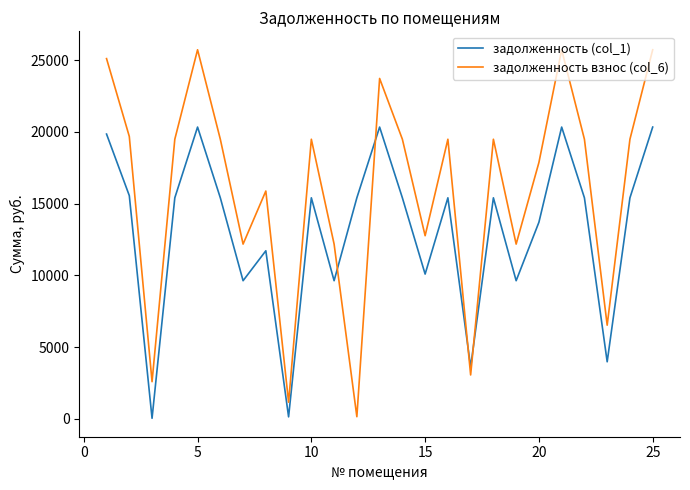

At how many categories does at least one series exceed 15692?

16